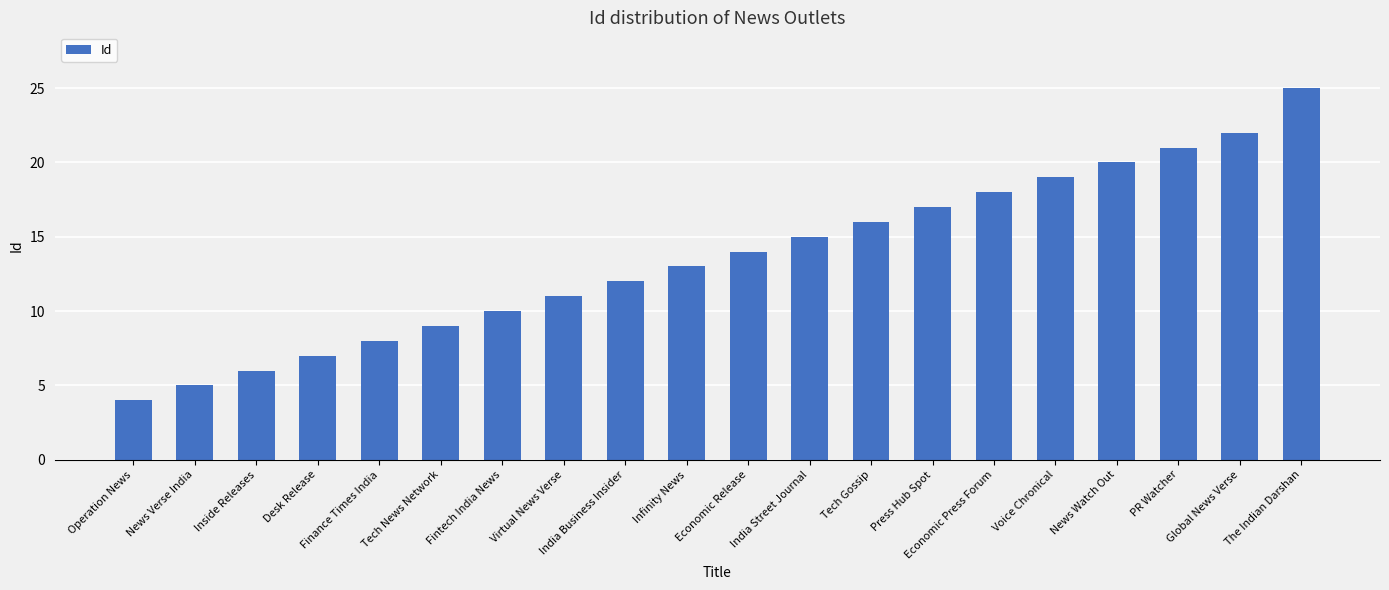

Reading right to left, list all the values displayed in this chart.

The Indian Darshan=25	Global News Verse=22	PR Watcher=21	News Watch Out=20	Voice Chronical=19	Economic Press Forum=18	Press Hub Spot=17	Tech Gossip=16	India Street Journal=15	Economic Release=14	Infinity News=13	India Business Insider=12	Virtual News Verse=11	Fintech India News=10	Tech News Network=9	Finance Times India=8	Desk Release=7	Inside Releases=6	News Verse India=5	Operation News=4